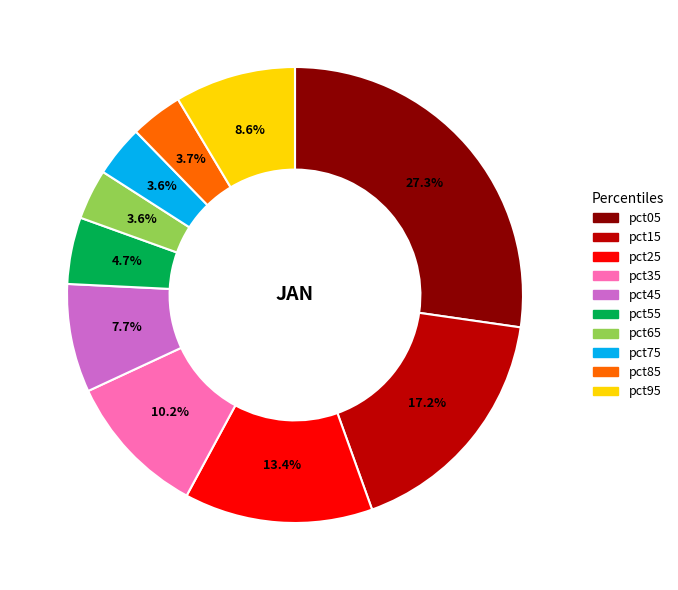

Is pct65 the majority of the pie?

No